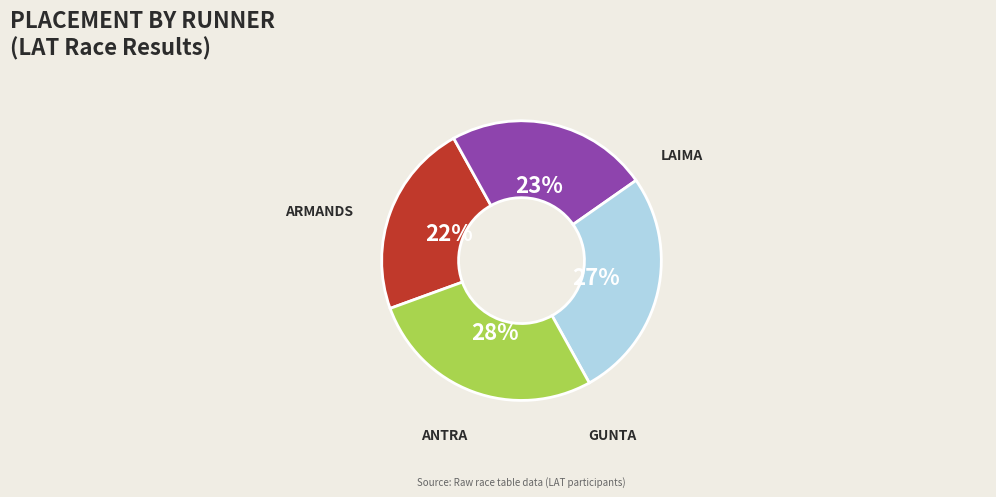

Is there a majority slice in this chart?

No